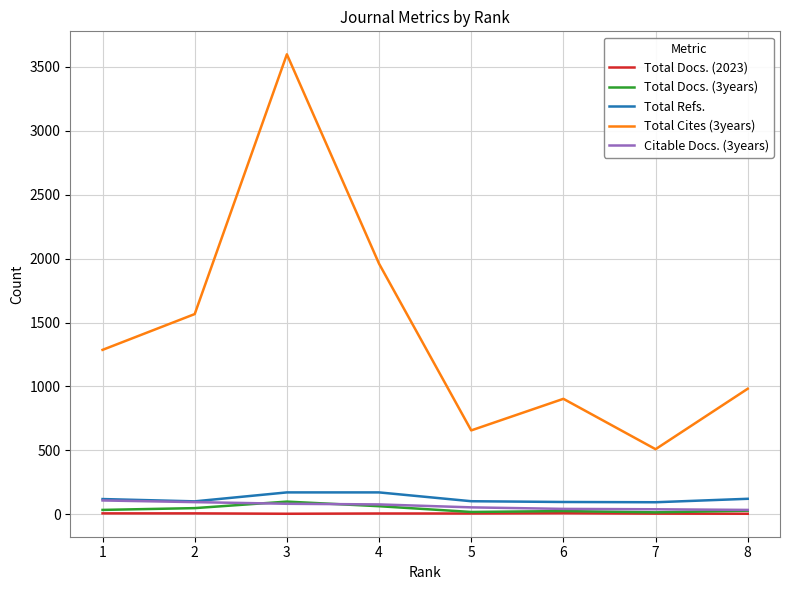

Is it true that Total Refs. equals 119 at 1?

True